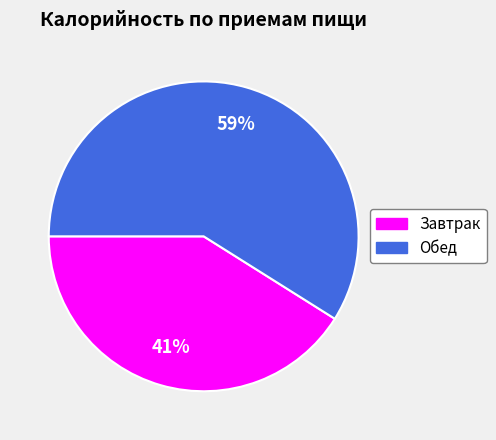

Which has a higher value, Обед or Завтрак?

Обед